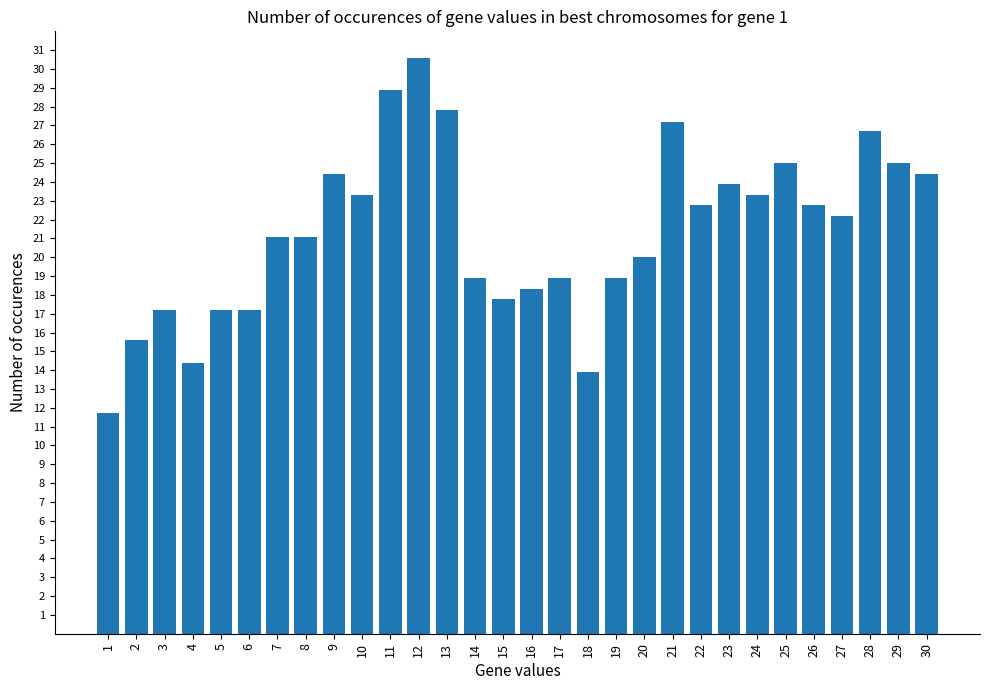

How many values exceed 22?

15